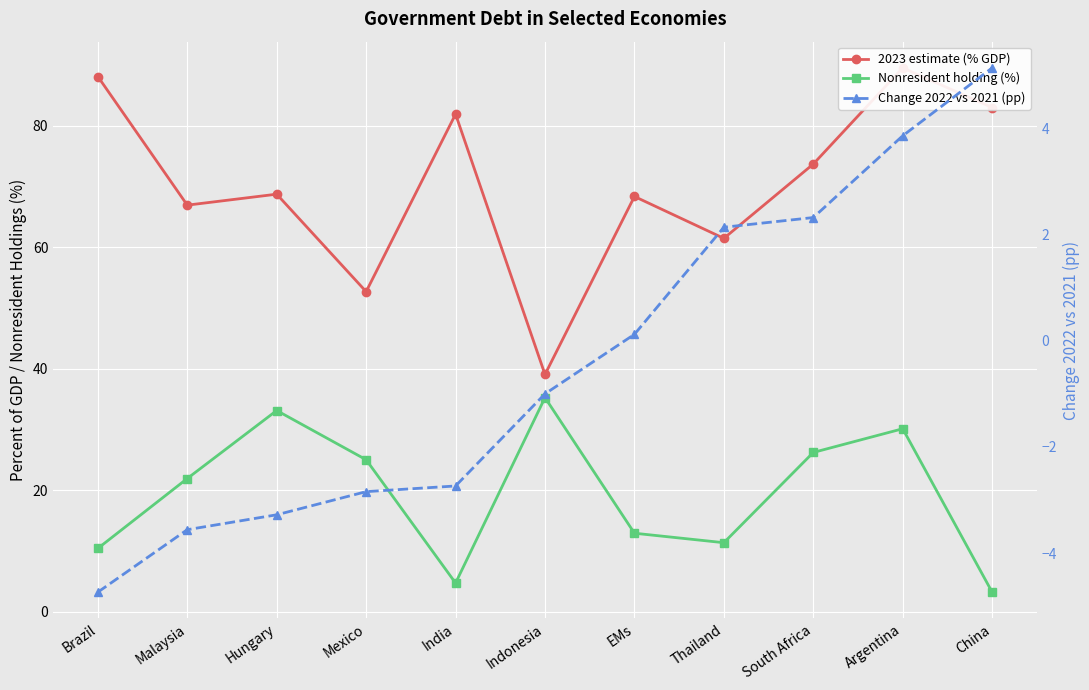

Rank the series by their average value, from lowest to highest.

Change 2022 vs 2021 (pp), Nonresident holding (%), 2023 estimate (% GDP)